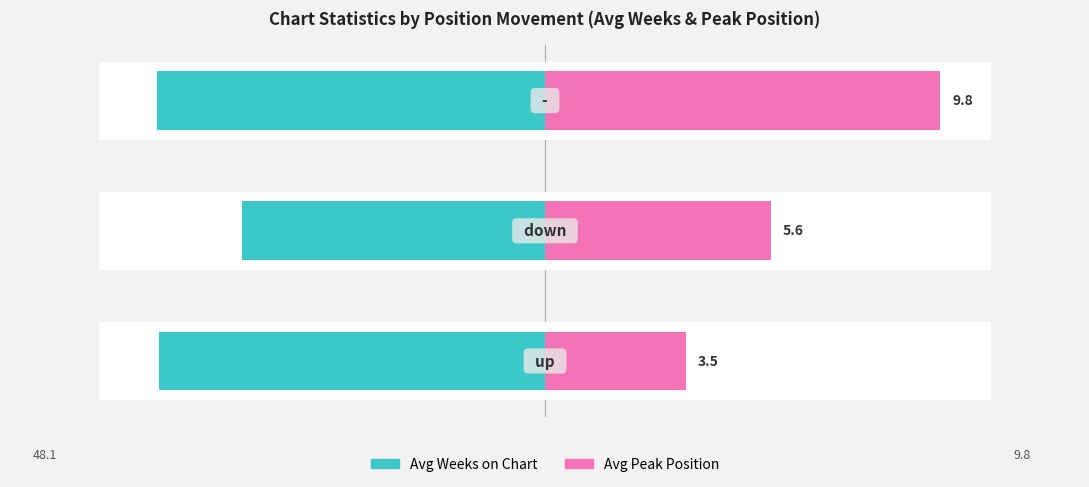

What are all the series names shown in the legend?

Avg Weeks on Chart, Avg Peak Position